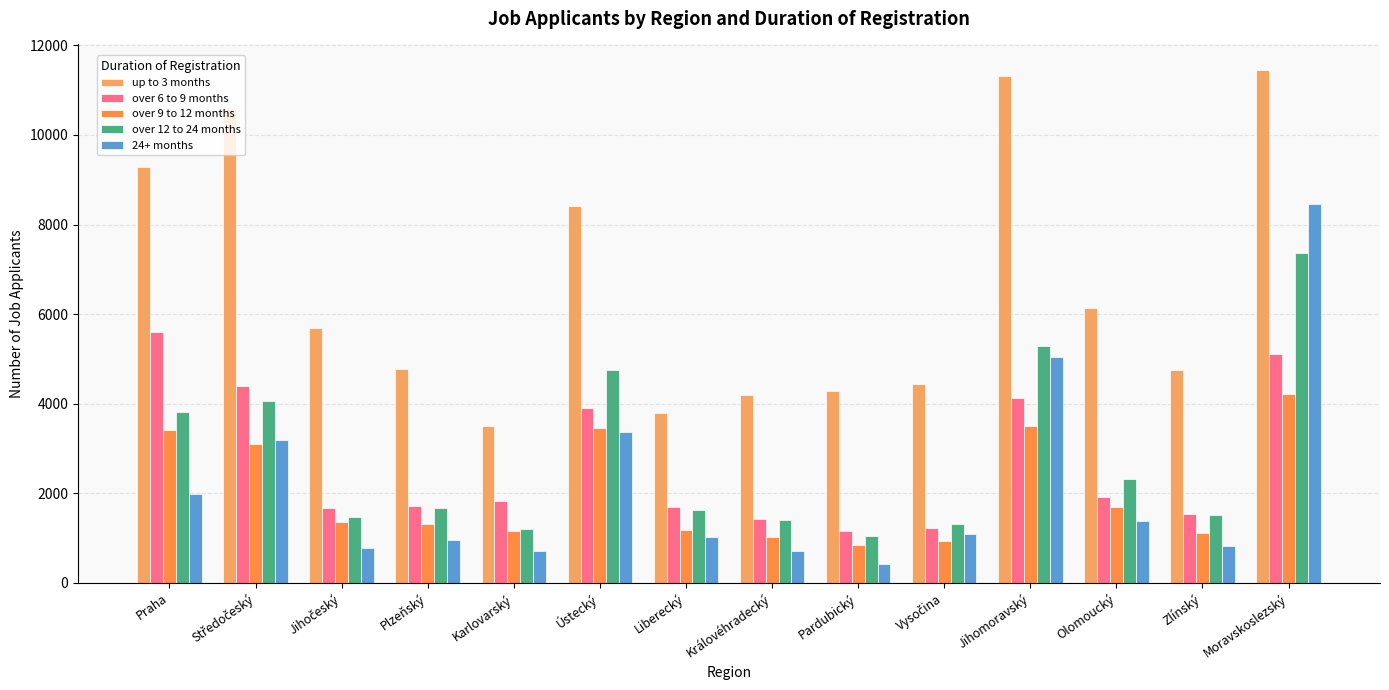

Which series has the largest range (max minus min)?

24+ months